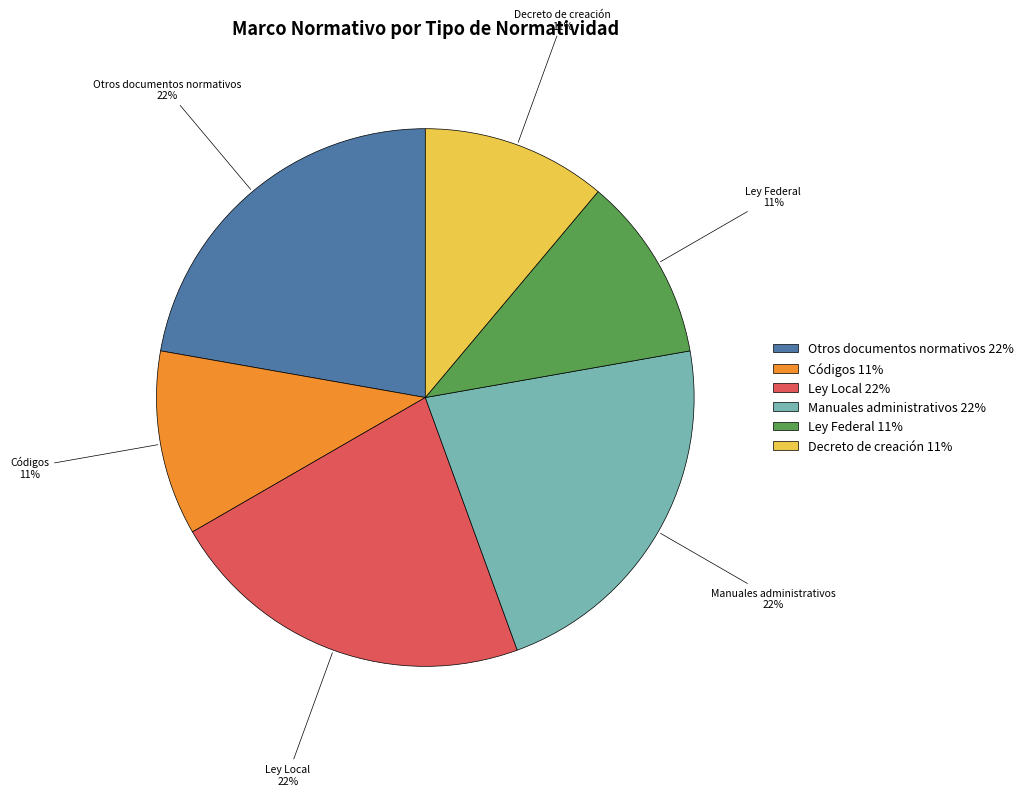

Do Códigos and Otros documentos normativos together represent more than half of the pie?

No